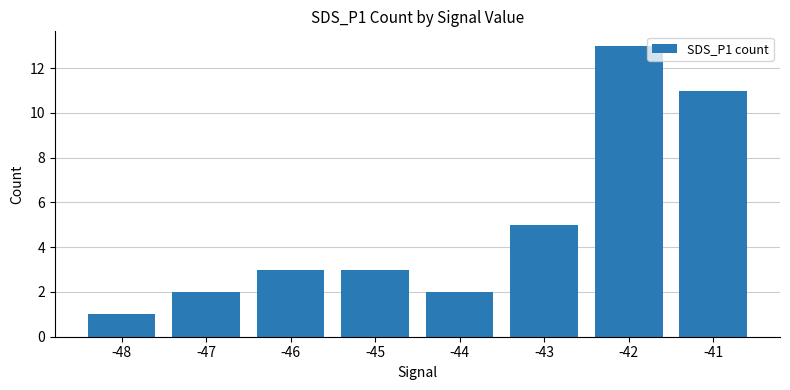

What value does the data have at -46?

3